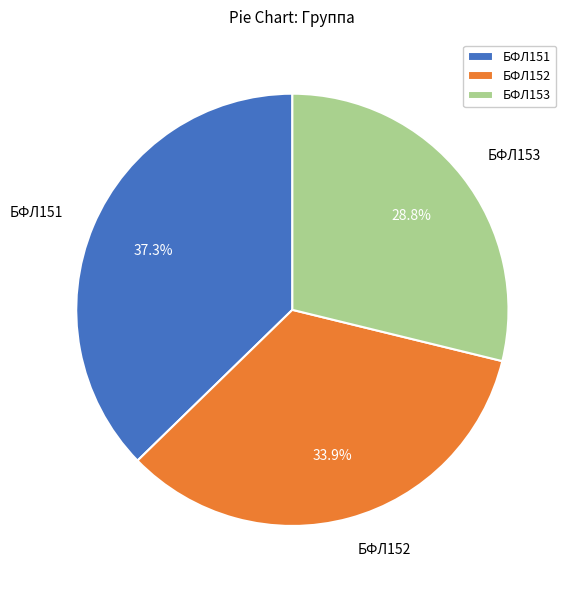

Is it true that БФЛ152 is 34% of the pie?

True